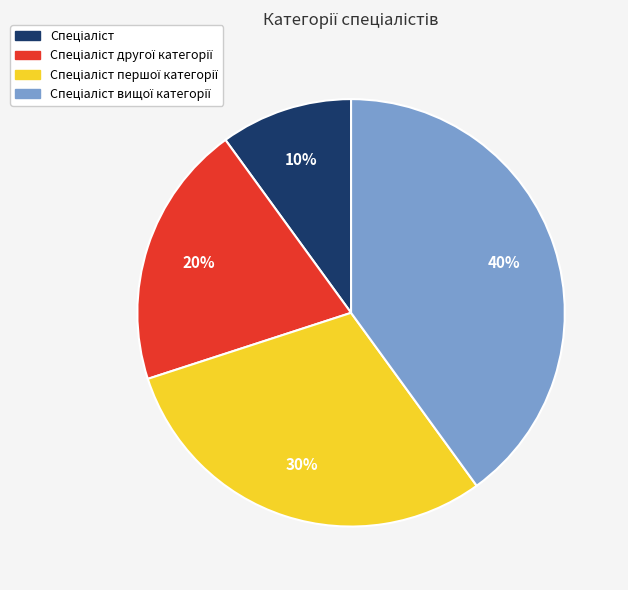

To the nearest percent, what is the difference between the largest and smallest slice percentages?

30%